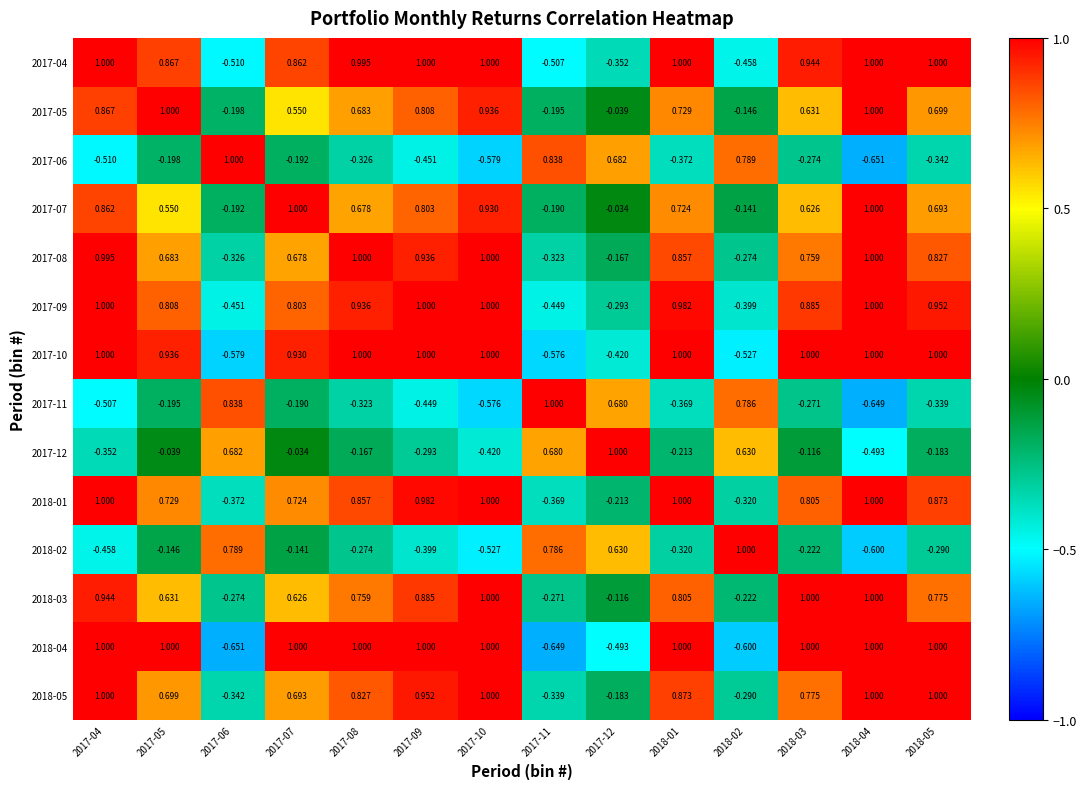

At which category is the sum across all series the highest?

2017-04